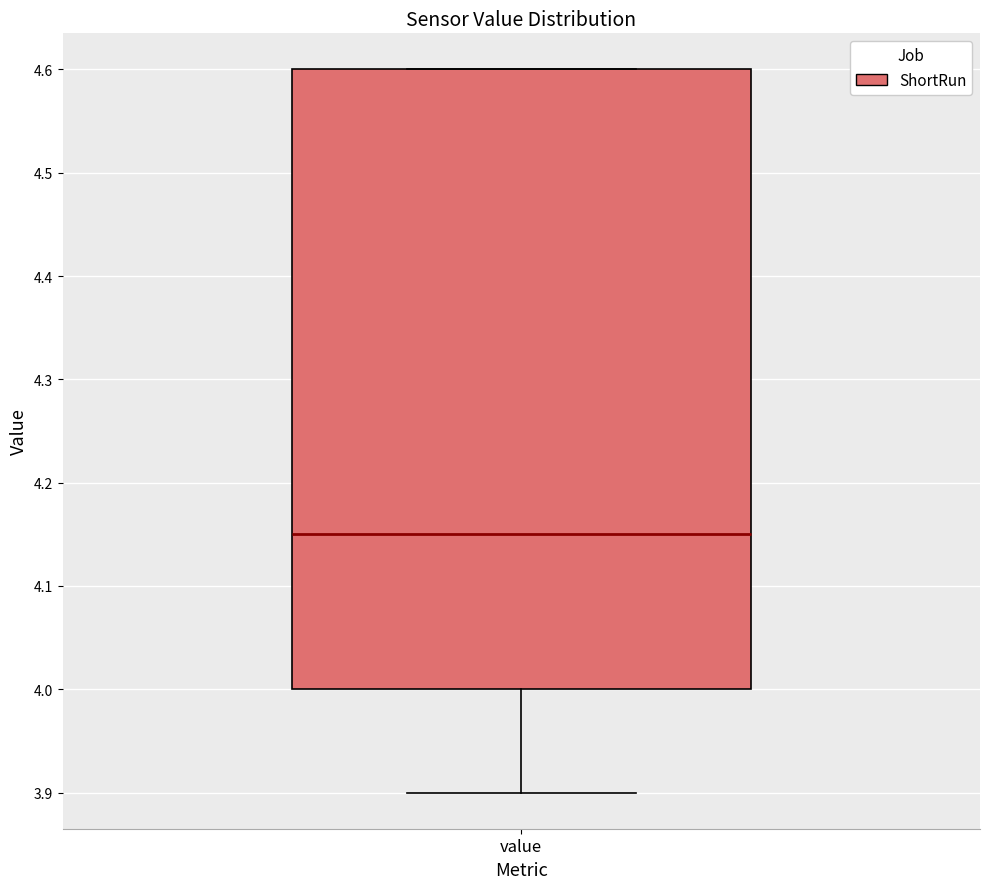

Where does the lower whisker of the box for value end on the y-axis? The values are not printed on the chart, so give them approximately, as read against the axis.

3.90